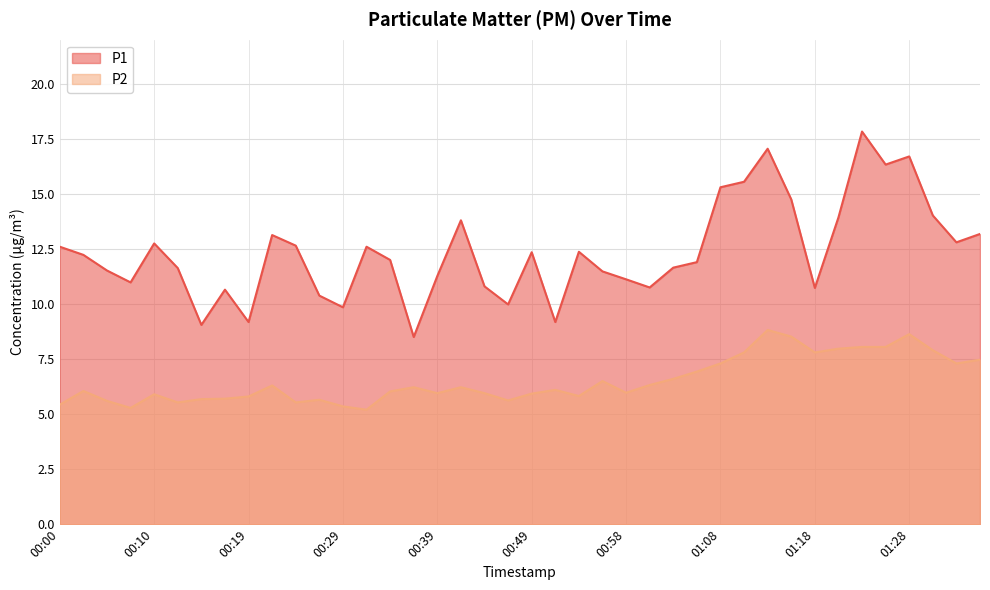

What position from the left is 01:06?

28